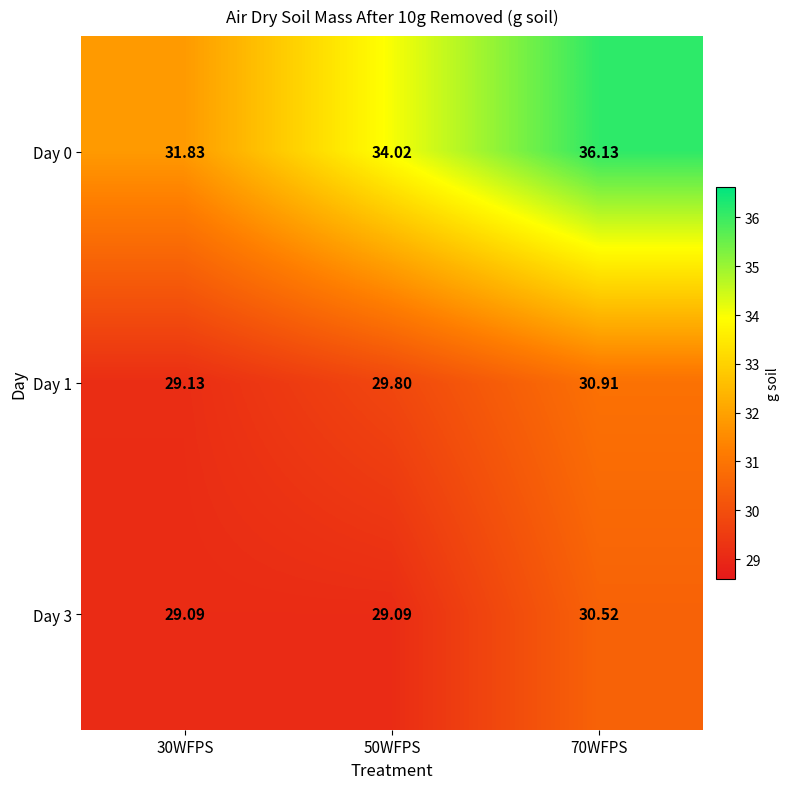

Is the value of Day 0 at 30WFPS greater than the value of Day 3 at 30WFPS?

Yes